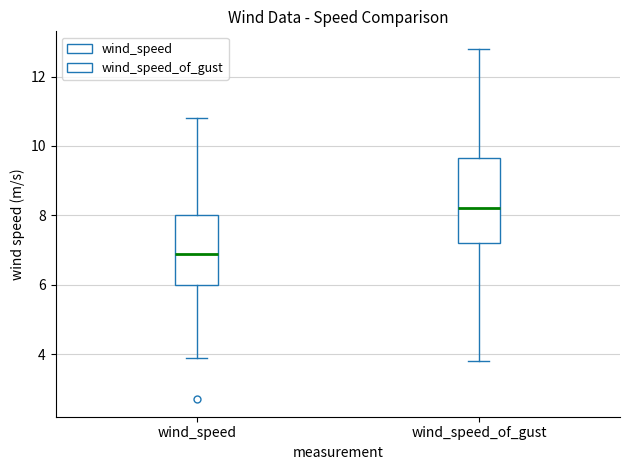

Reading left to right, read every box against the y-axis: the position of its median line, the range the box covers, and the ends of its whiskers. The values are not printed on the chart, so give them approximately, as read against the axis.

wind_speed: median 7.0, box 6.0 to 8.0, whiskers 4.0 to 10.8
wind_speed_of_gust: median 8.2, box 7.2 to 9.6, whiskers 3.8 to 12.8